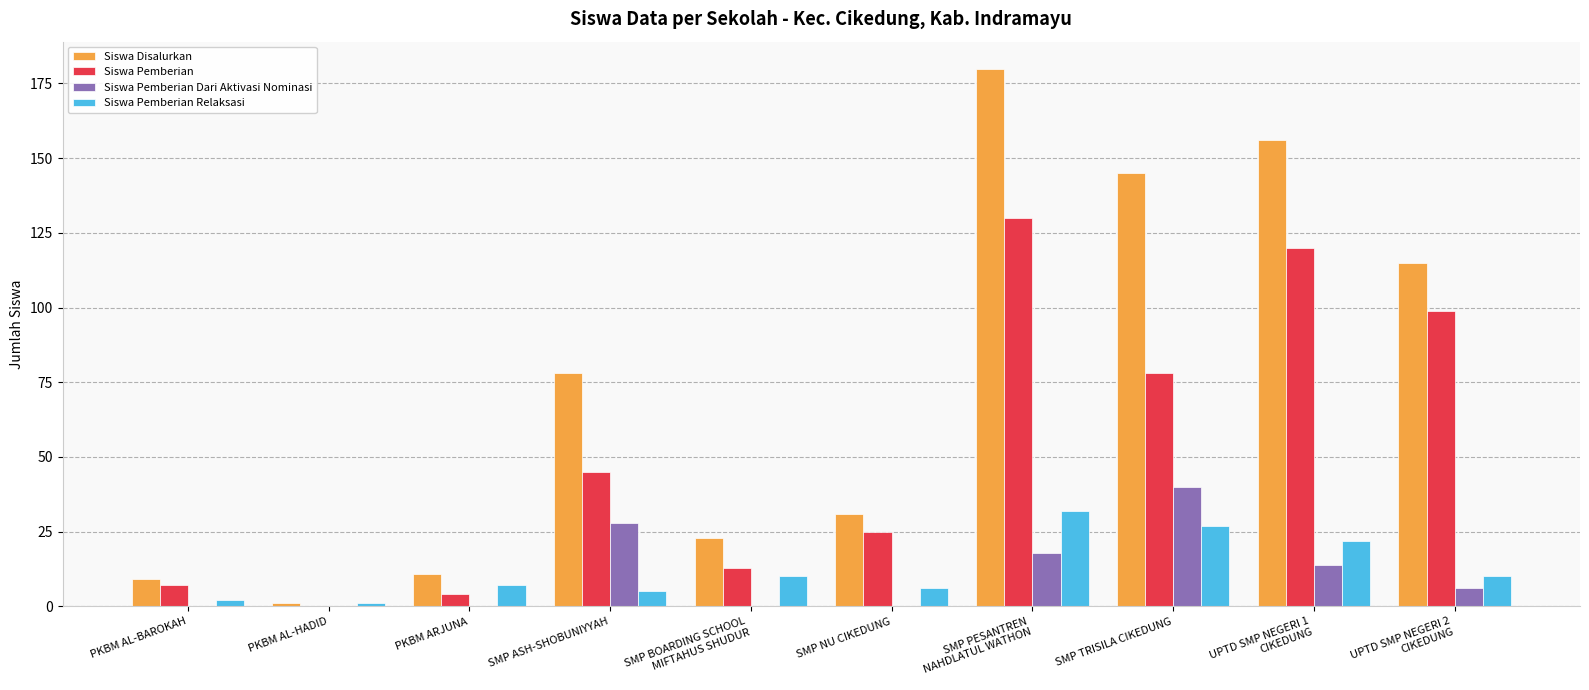

Reading left to right, extract all data points from this chart.

Siswa Disalurkan: PKBM AL-BAROKAH=9	PKBM AL-HADID=1	PKBM ARJUNA=11	SMP ASH-SHOBUNIYYAH=78	SMP BOARDING SCHOOL
MIFTAHUS SHUDUR=23	SMP NU CIKEDUNG=31	SMP PESANTREN
NAHDLATUL WATHON=180	SMP TRISILA CIKEDUNG=145	UPTD SMP NEGERI 1
CIKEDUNG=156	UPTD SMP NEGERI 2
CIKEDUNG=115
Siswa Pemberian: PKBM AL-BAROKAH=7	PKBM AL-HADID=0	PKBM ARJUNA=4	SMP ASH-SHOBUNIYYAH=45	SMP BOARDING SCHOOL
MIFTAHUS SHUDUR=13	SMP NU CIKEDUNG=25	SMP PESANTREN
NAHDLATUL WATHON=130	SMP TRISILA CIKEDUNG=78	UPTD SMP NEGERI 1
CIKEDUNG=120	UPTD SMP NEGERI 2
CIKEDUNG=99
Siswa Pemberian Dari Aktivasi Nominasi: PKBM AL-BAROKAH=0	PKBM AL-HADID=0	PKBM ARJUNA=0	SMP ASH-SHOBUNIYYAH=28	SMP BOARDING SCHOOL
MIFTAHUS SHUDUR=0	SMP NU CIKEDUNG=0	SMP PESANTREN
NAHDLATUL WATHON=18	SMP TRISILA CIKEDUNG=40	UPTD SMP NEGERI 1
CIKEDUNG=14	UPTD SMP NEGERI 2
CIKEDUNG=6
Siswa Pemberian Relaksasi: PKBM AL-BAROKAH=2	PKBM AL-HADID=1	PKBM ARJUNA=7	SMP ASH-SHOBUNIYYAH=5	SMP BOARDING SCHOOL
MIFTAHUS SHUDUR=10	SMP NU CIKEDUNG=6	SMP PESANTREN
NAHDLATUL WATHON=32	SMP TRISILA CIKEDUNG=27	UPTD SMP NEGERI 1
CIKEDUNG=22	UPTD SMP NEGERI 2
CIKEDUNG=10